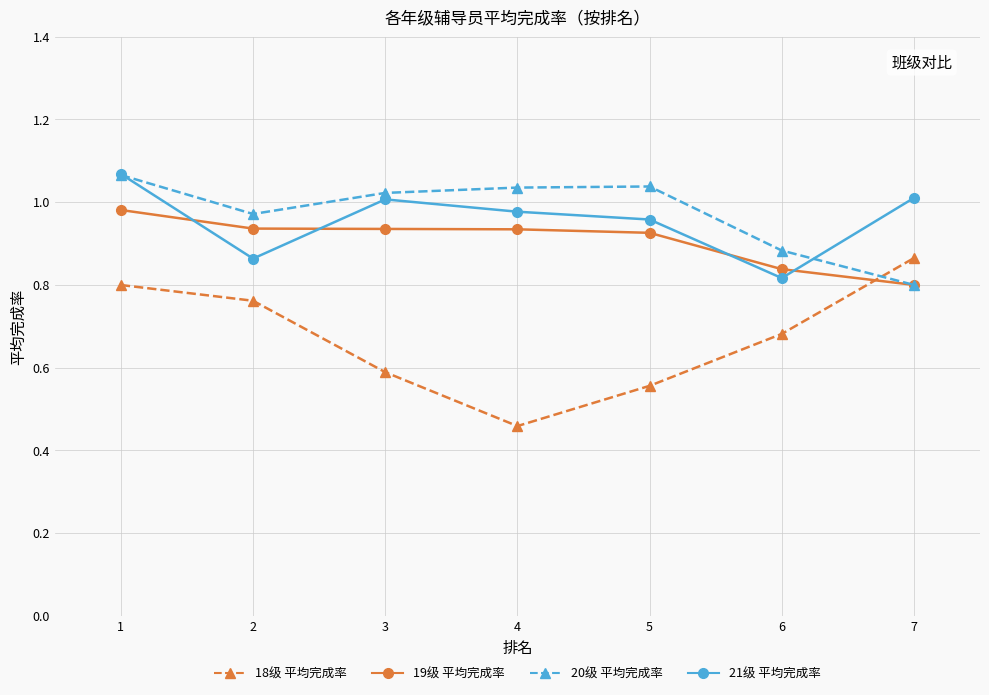

How many interior local peaks does the 20级 平均完成率 series have?

1